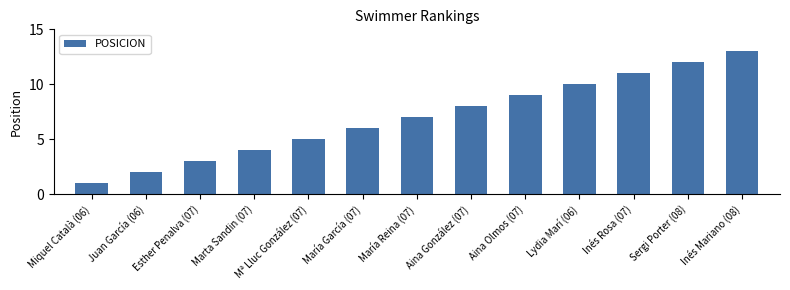

List the labels in order of value, smallest first.

Miquel Català (06), Juan García (06), Esther Penalva (07), Marta Sandin (07), Mª Lluc González (07), María García (07), María Reina (07), Aina González (07), Aina Olmos (07), Lydia Marí (06), Inés Rosa (07), Sergi Porter (08), Inés Mariano (08)